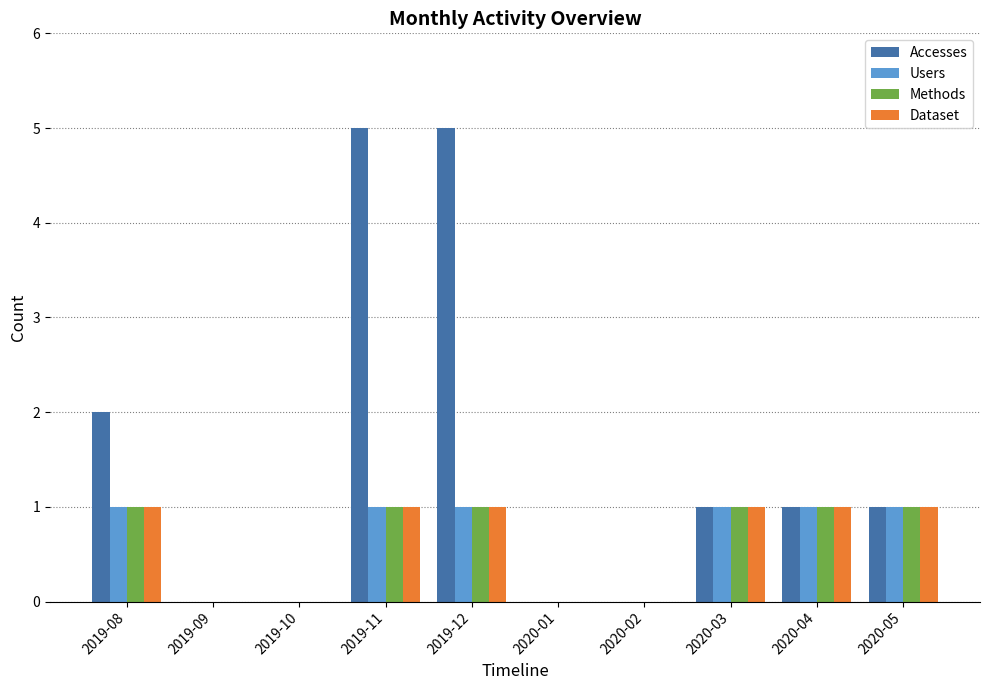

How many categories are shown in the chart?

10